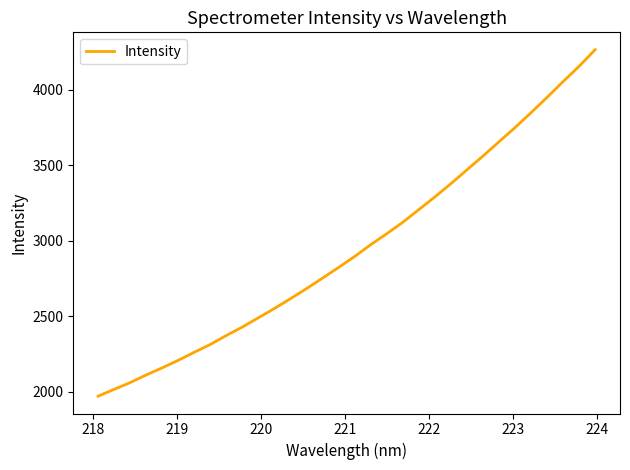

What is the difference between the maximum and minimum values?

2293.7